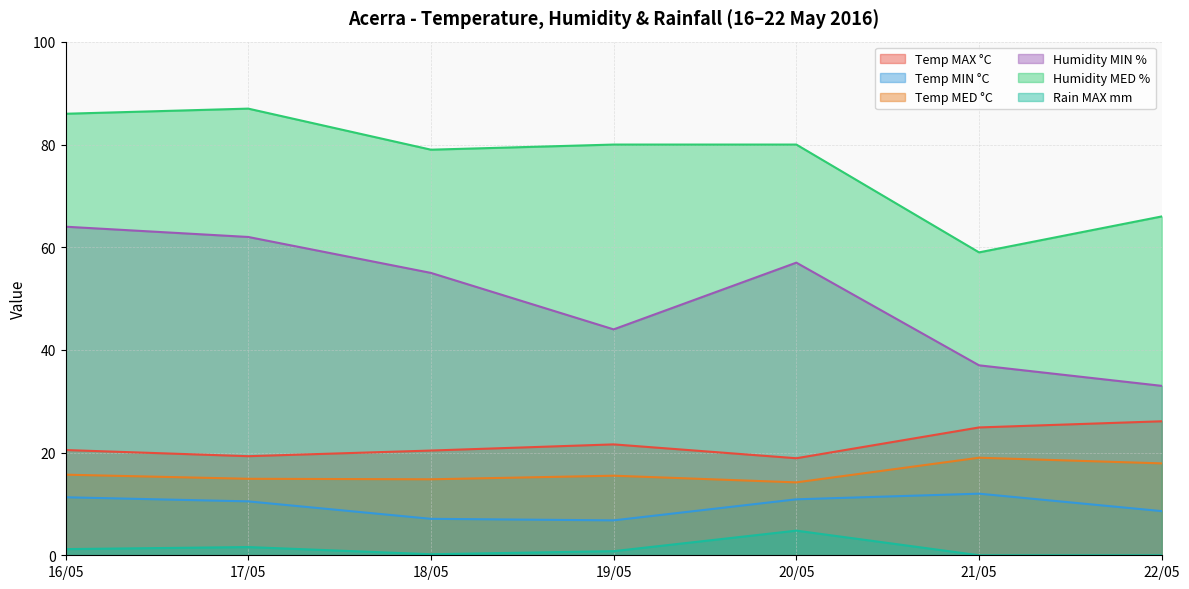

Does the chart display data point markers on the line(s)?

No